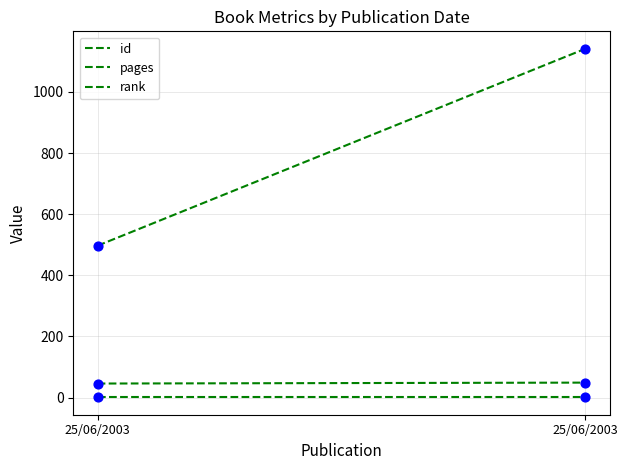

At how many categories does at least one series exceed 1006?

1